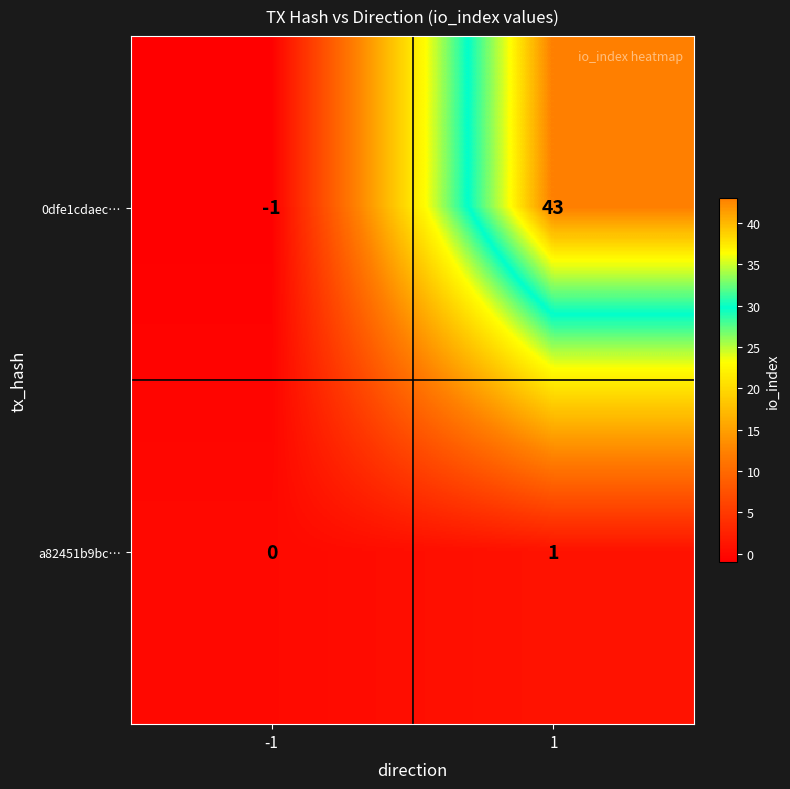

What is the total value across all series at 1?

44